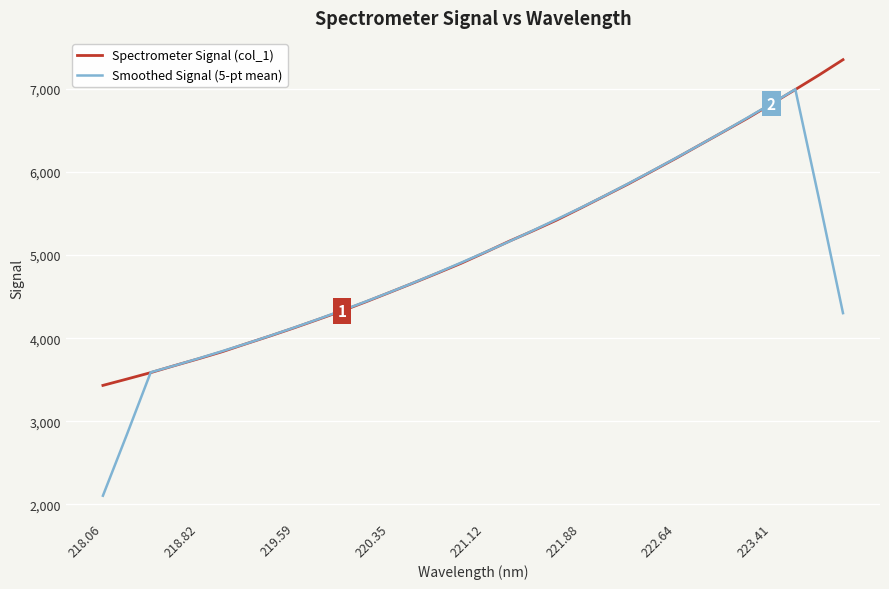

Rank the series by their maximum value, from highest to lowest.

Spectrometer Signal (col_1), Smoothed Signal (5-pt mean)